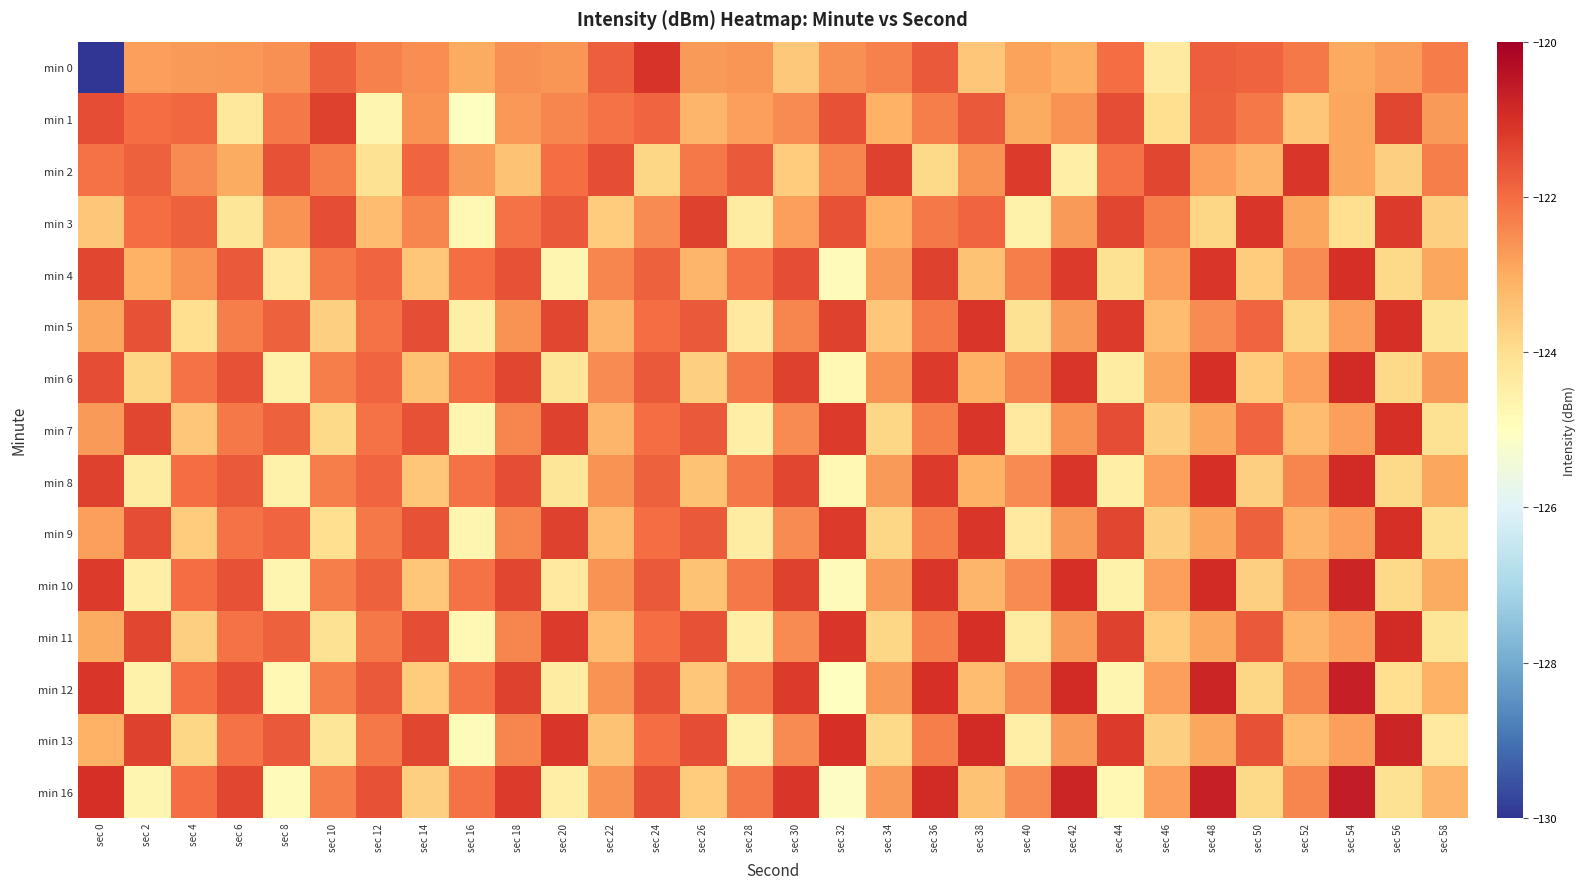

Reading left to right, what are all the values shown in this chart?

min 0: sec 0=-130.0	sec 2=-122.8	sec 4=-122.7	sec 6=-122.7	sec 8=-122.5	sec 10=-121.8	sec 12=-122.3	sec 14=-122.5	sec 16=-123.0	sec 18=-122.6	sec 20=-122.6	sec 22=-121.8	sec 24=-121.1	sec 26=-122.7	sec 28=-122.6	sec 30=-123.5	sec 32=-122.6	sec 34=-122.3	sec 36=-121.7	sec 38=-123.5	sec 40=-122.9	sec 42=-123.1	sec 44=-122.0	sec 46=-124.3	sec 48=-121.8	sec 50=-121.8	sec 52=-122.2	sec 54=-123.0	sec 56=-122.7	sec 58=-122.2
min 1: sec 0=-121.5	sec 2=-122.0	sec 4=-121.9	sec 6=-124.3	sec 8=-122.2	sec 10=-121.3	sec 12=-124.7	sec 14=-122.6	sec 16=-125.0	sec 18=-122.7	sec 20=-122.4	sec 22=-122.1	sec 24=-121.9	sec 26=-123.2	sec 28=-122.8	sec 30=-122.5	sec 32=-121.6	sec 34=-123.1	sec 36=-122.3	sec 38=-121.7	sec 40=-123.0	sec 42=-122.6	sec 44=-121.5	sec 46=-124.0	sec 48=-121.8	sec 50=-122.2	sec 52=-123.5	sec 54=-122.9	sec 56=-121.4	sec 58=-122.7
min 2: sec 0=-122.1	sec 2=-121.8	sec 4=-122.5	sec 6=-123.0	sec 8=-121.6	sec 10=-122.3	sec 12=-124.1	sec 14=-121.9	sec 16=-122.7	sec 18=-123.4	sec 20=-122.0	sec 22=-121.5	sec 24=-123.8	sec 26=-122.2	sec 28=-121.7	sec 30=-123.6	sec 32=-122.4	sec 34=-121.3	sec 36=-123.9	sec 38=-122.6	sec 40=-121.2	sec 42=-124.5	sec 44=-122.1	sec 46=-121.4	sec 48=-122.8	sec 50=-123.2	sec 52=-121.1	sec 54=-122.9	sec 56=-123.7	sec 58=-122.3
min 3: sec 0=-123.5	sec 2=-122.0	sec 4=-121.8	sec 6=-124.2	sec 8=-122.6	sec 10=-121.5	sec 12=-123.3	sec 14=-122.4	sec 16=-124.8	sec 18=-122.1	sec 20=-121.7	sec 22=-123.6	sec 24=-122.5	sec 26=-121.3	sec 28=-124.4	sec 30=-122.8	sec 32=-121.6	sec 34=-123.1	sec 36=-122.2	sec 38=-121.9	sec 40=-124.6	sec 42=-122.7	sec 44=-121.4	sec 46=-122.3	sec 48=-123.8	sec 50=-121.1	sec 52=-122.9	sec 54=-124.0	sec 56=-121.2	sec 58=-123.7
min 4: sec 0=-121.4	sec 2=-123.1	sec 4=-122.6	sec 6=-121.7	sec 8=-124.3	sec 10=-122.2	sec 12=-121.9	sec 14=-123.5	sec 16=-122.0	sec 18=-121.6	sec 20=-124.7	sec 22=-122.4	sec 24=-121.8	sec 26=-123.2	sec 28=-122.1	sec 30=-121.5	sec 32=-124.9	sec 34=-122.7	sec 36=-121.3	sec 38=-123.4	sec 40=-122.3	sec 42=-121.2	sec 44=-124.1	sec 46=-122.8	sec 48=-121.1	sec 50=-123.6	sec 52=-122.5	sec 54=-121.0	sec 56=-123.9	sec 58=-122.9
min 5: sec 0=-122.9	sec 2=-121.6	sec 4=-124.0	sec 6=-122.3	sec 8=-121.8	sec 10=-123.7	sec 12=-122.1	sec 14=-121.5	sec 16=-124.5	sec 18=-122.6	sec 20=-121.4	sec 22=-123.2	sec 24=-122.0	sec 26=-121.7	sec 28=-124.3	sec 30=-122.4	sec 32=-121.3	sec 34=-123.5	sec 36=-122.2	sec 38=-121.1	sec 40=-124.1	sec 42=-122.7	sec 44=-121.2	sec 46=-123.3	sec 48=-122.5	sec 50=-121.9	sec 52=-123.8	sec 54=-122.8	sec 56=-121.0	sec 58=-124.2
min 6: sec 0=-121.5	sec 2=-123.8	sec 4=-122.1	sec 6=-121.6	sec 8=-124.6	sec 10=-122.3	sec 12=-121.9	sec 14=-123.4	sec 16=-122.0	sec 18=-121.4	sec 20=-124.2	sec 22=-122.5	sec 24=-121.7	sec 26=-123.7	sec 28=-122.2	sec 30=-121.3	sec 32=-124.8	sec 34=-122.6	sec 36=-121.2	sec 38=-123.1	sec 40=-122.4	sec 42=-121.1	sec 44=-124.4	sec 46=-122.9	sec 48=-121.0	sec 50=-123.6	sec 52=-122.8	sec 54=-120.9	sec 56=-123.9	sec 58=-122.7
min 7: sec 0=-122.7	sec 2=-121.4	sec 4=-123.5	sec 6=-122.2	sec 8=-121.8	sec 10=-123.9	sec 12=-122.1	sec 14=-121.6	sec 16=-124.7	sec 18=-122.4	sec 20=-121.3	sec 22=-123.2	sec 24=-122.0	sec 26=-121.7	sec 28=-124.5	sec 30=-122.5	sec 32=-121.2	sec 34=-123.8	sec 36=-122.3	sec 38=-121.1	sec 40=-124.3	sec 42=-122.6	sec 44=-121.5	sec 46=-123.7	sec 48=-122.9	sec 50=-121.9	sec 52=-123.3	sec 54=-122.8	sec 56=-121.0	sec 58=-124.1
min 8: sec 0=-121.3	sec 2=-124.4	sec 4=-122.0	sec 6=-121.7	sec 8=-124.6	sec 10=-122.3	sec 12=-121.9	sec 14=-123.5	sec 16=-122.1	sec 18=-121.5	sec 20=-124.2	sec 22=-122.6	sec 24=-121.8	sec 26=-123.4	sec 28=-122.2	sec 30=-121.4	sec 32=-124.8	sec 34=-122.7	sec 36=-121.2	sec 38=-123.1	sec 40=-122.5	sec 42=-121.1	sec 44=-124.5	sec 46=-122.8	sec 48=-121.0	sec 50=-123.7	sec 52=-122.4	sec 54=-120.9	sec 56=-123.9	sec 58=-122.9
min 9: sec 0=-122.8	sec 2=-121.5	sec 4=-123.6	sec 6=-122.1	sec 8=-121.9	sec 10=-124.0	sec 12=-122.2	sec 14=-121.6	sec 16=-124.7	sec 18=-122.4	sec 20=-121.3	sec 22=-123.3	sec 24=-122.0	sec 26=-121.7	sec 28=-124.4	sec 30=-122.5	sec 32=-121.2	sec 34=-123.8	sec 36=-122.3	sec 38=-121.1	sec 40=-124.3	sec 42=-122.7	sec 44=-121.4	sec 46=-123.7	sec 48=-122.9	sec 50=-121.8	sec 52=-123.2	sec 54=-122.8	sec 56=-121.0	sec 58=-124.1
min 10: sec 0=-121.2	sec 2=-124.5	sec 4=-122.0	sec 6=-121.6	sec 8=-124.7	sec 10=-122.3	sec 12=-121.8	sec 14=-123.5	sec 16=-122.1	sec 18=-121.4	sec 20=-124.3	sec 22=-122.6	sec 24=-121.7	sec 26=-123.4	sec 28=-122.2	sec 30=-121.3	sec 32=-124.9	sec 34=-122.7	sec 36=-121.1	sec 38=-123.2	sec 40=-122.5	sec 42=-121.0	sec 44=-124.6	sec 46=-122.8	sec 48=-120.9	sec 50=-123.7	sec 52=-122.4	sec 54=-120.8	sec 56=-123.9	sec 58=-123.0
min 11: sec 0=-123.0	sec 2=-121.4	sec 4=-123.7	sec 6=-122.1	sec 8=-121.8	sec 10=-124.1	sec 12=-122.2	sec 14=-121.5	sec 16=-124.8	sec 18=-122.4	sec 20=-121.2	sec 22=-123.3	sec 24=-122.0	sec 26=-121.6	sec 28=-124.5	sec 30=-122.5	sec 32=-121.1	sec 34=-123.8	sec 36=-122.3	sec 38=-121.0	sec 40=-124.4	sec 42=-122.7	sec 44=-121.3	sec 46=-123.6	sec 48=-122.9	sec 50=-121.7	sec 52=-123.2	sec 54=-122.8	sec 56=-120.9	sec 58=-124.2
min 12: sec 0=-121.1	sec 2=-124.6	sec 4=-122.0	sec 6=-121.5	sec 8=-124.8	sec 10=-122.3	sec 12=-121.7	sec 14=-123.6	sec 16=-122.1	sec 18=-121.3	sec 20=-124.4	sec 22=-122.6	sec 24=-121.6	sec 26=-123.5	sec 28=-122.2	sec 30=-121.2	sec 32=-125.0	sec 34=-122.7	sec 36=-121.0	sec 38=-123.3	sec 40=-122.5	sec 42=-120.9	sec 44=-124.7	sec 46=-122.8	sec 48=-120.8	sec 50=-123.8	sec 52=-122.4	sec 54=-120.7	sec 56=-124.0	sec 58=-123.1
min 13: sec 0=-123.1	sec 2=-121.3	sec 4=-123.8	sec 6=-122.1	sec 8=-121.7	sec 10=-124.2	sec 12=-122.2	sec 14=-121.4	sec 16=-124.9	sec 18=-122.4	sec 20=-121.1	sec 22=-123.4	sec 24=-122.0	sec 26=-121.5	sec 28=-124.6	sec 30=-122.5	sec 32=-121.0	sec 34=-123.9	sec 36=-122.3	sec 38=-120.9	sec 40=-124.5	sec 42=-122.7	sec 44=-121.2	sec 46=-123.7	sec 48=-122.9	sec 50=-121.6	sec 52=-123.3	sec 54=-122.8	sec 56=-120.8	sec 58=-124.3
min 16: sec 0=-121.0	sec 2=-124.7	sec 4=-122.0	sec 6=-121.4	sec 8=-124.9	sec 10=-122.3	sec 12=-121.6	sec 14=-123.7	sec 16=-122.1	sec 18=-121.2	sec 20=-124.5	sec 22=-122.6	sec 24=-121.5	sec 26=-123.6	sec 28=-122.2	sec 30=-121.1	sec 32=-125.1	sec 34=-122.7	sec 36=-120.9	sec 38=-123.4	sec 40=-122.5	sec 42=-120.8	sec 44=-124.8	sec 46=-122.8	sec 48=-120.7	sec 50=-123.9	sec 52=-122.4	sec 54=-120.6	sec 56=-124.1	sec 58=-123.2